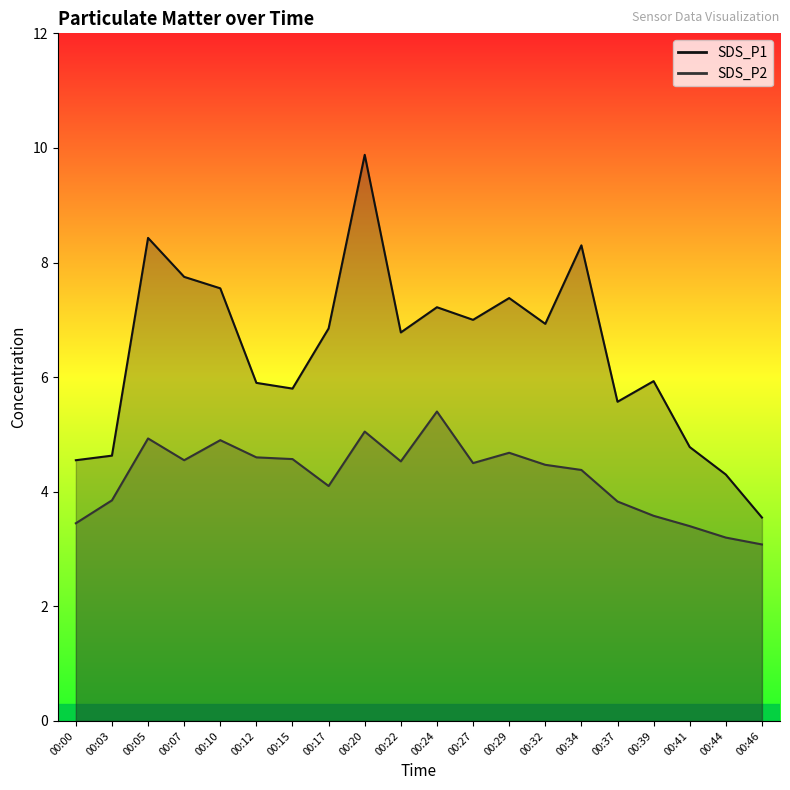

True or false: SDS_P2 and SDS_P1 intersect in this chart.

False